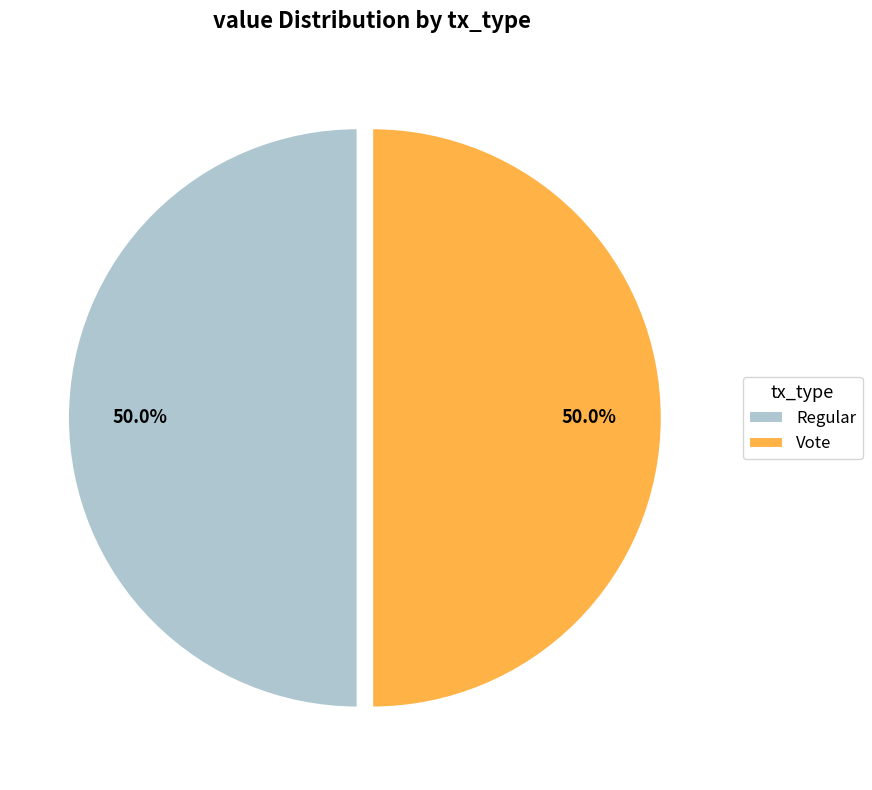

Count the number of slices in the pie.

2